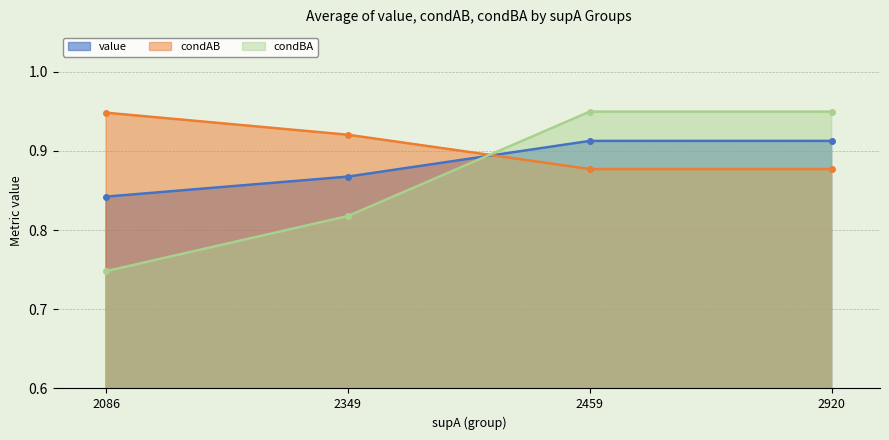

Rank the categories by condAB value from lowest to highest.

2459, 2920, 2349, 2086